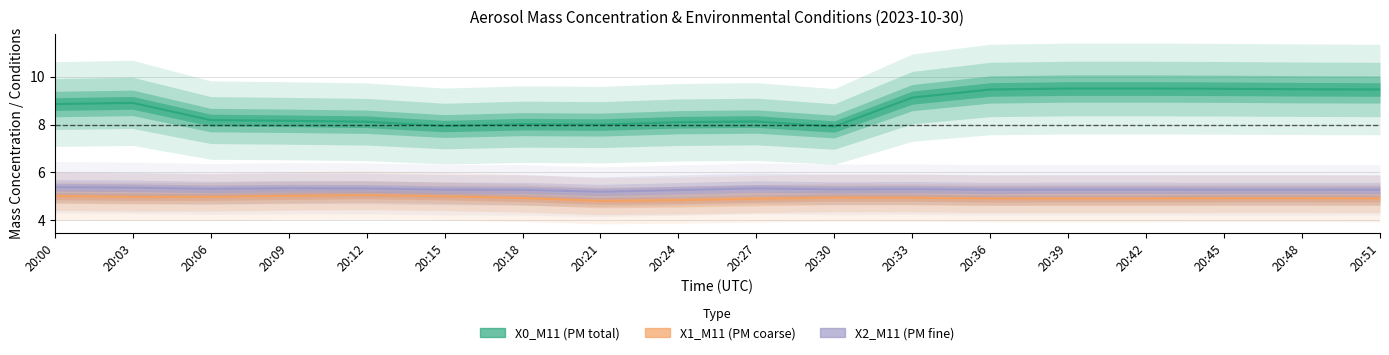

Count the number of categories in the chart.

18